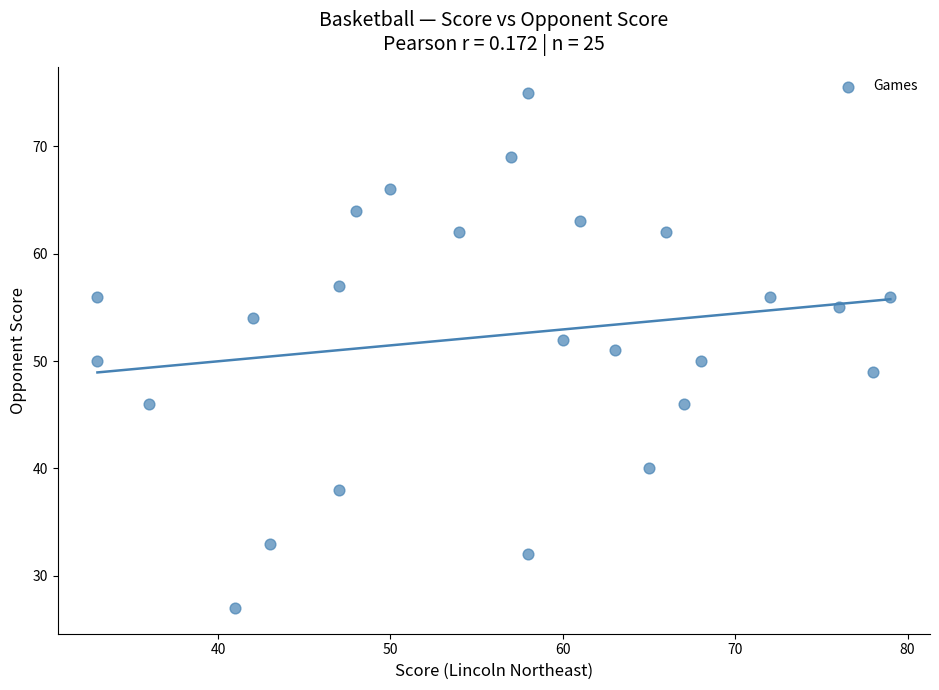

What is the range of X values (max minus min)?

46